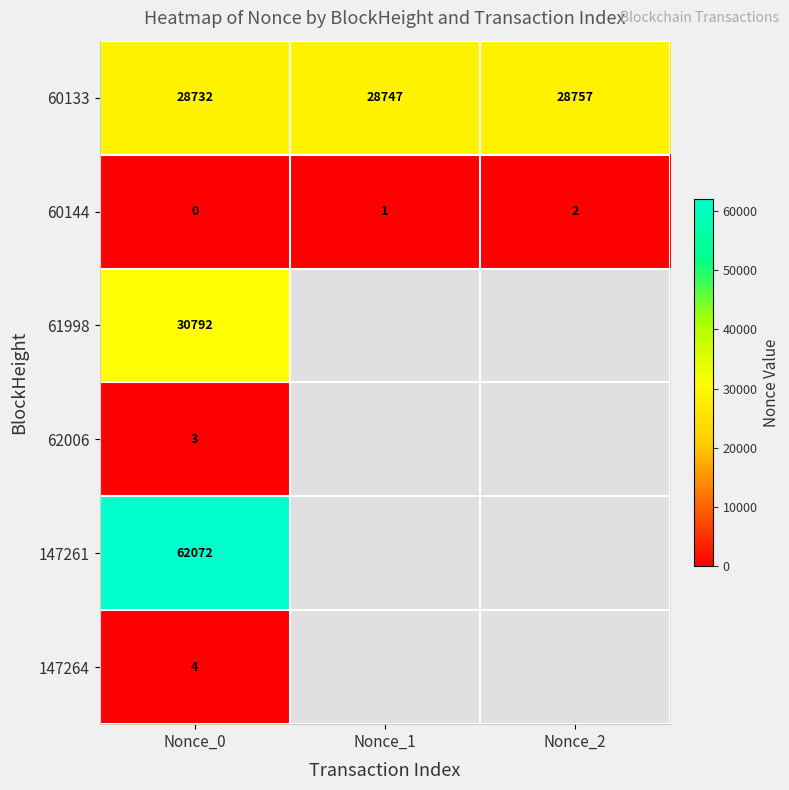

Count the number of data series in this chart.

6